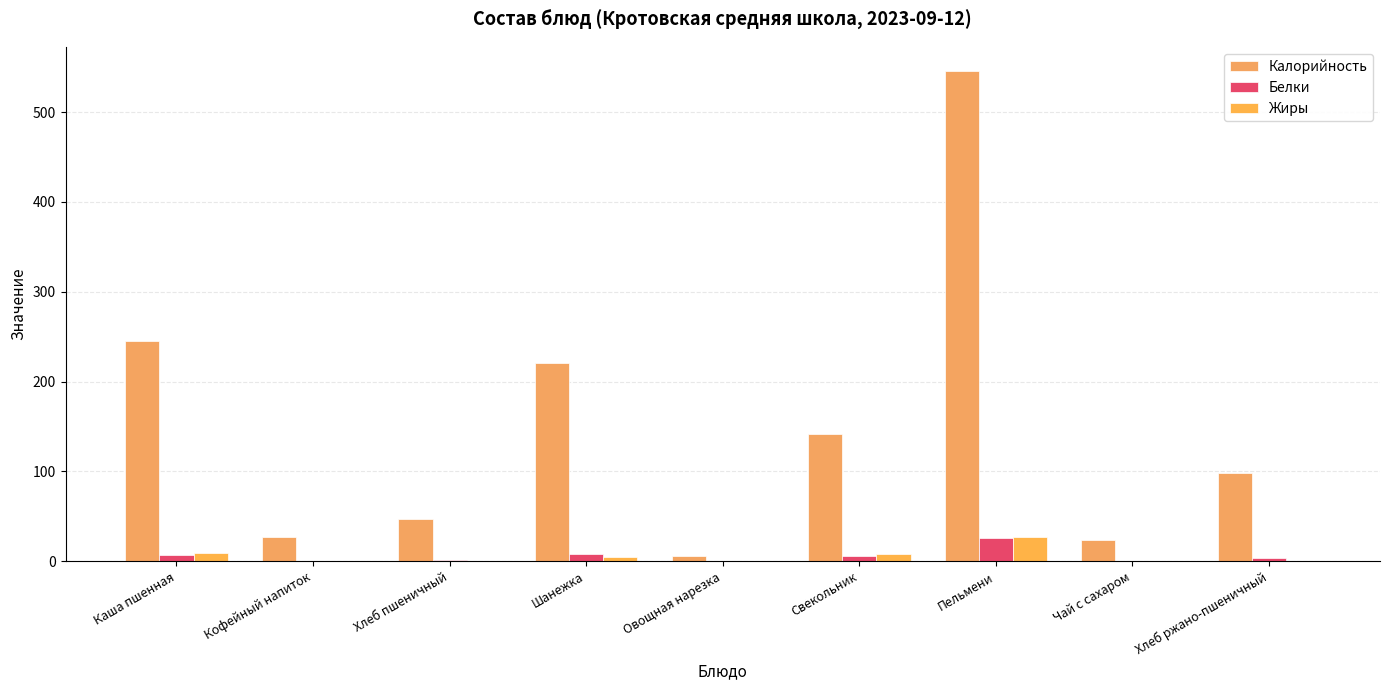

Are the bars grouped side by side (vs. stacked)?

Yes